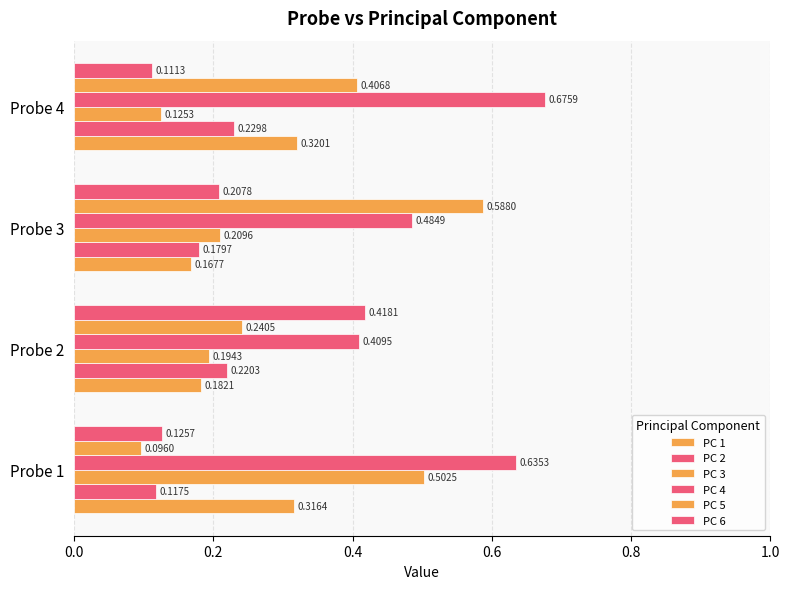

What is the difference between the maximum and minimum values in the PC 6 series?

0.3